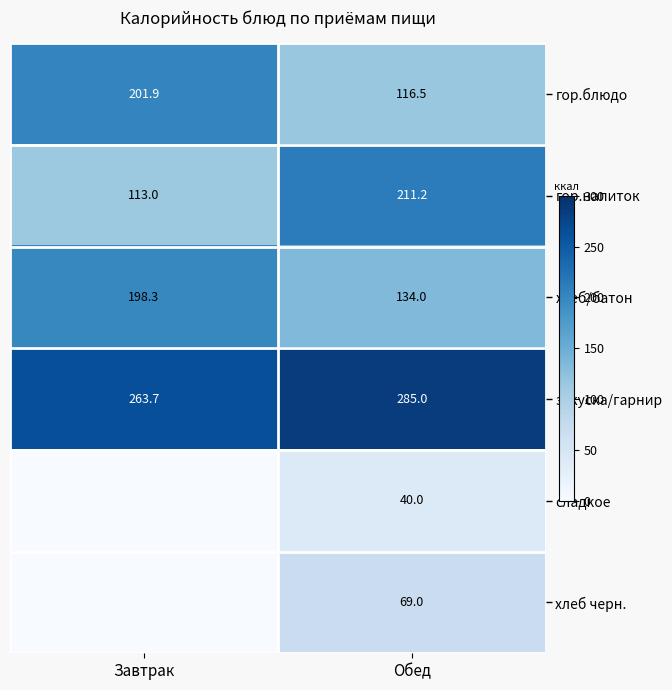

Is the value of хлеб/батон at Завтрак greater than the value of гор.напиток at Завтрак?

Yes